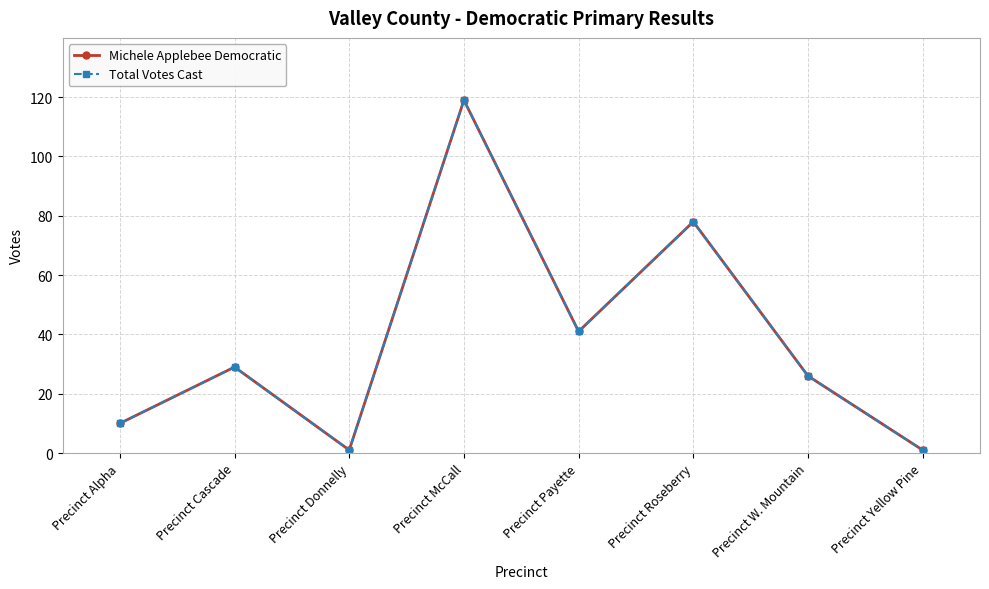

Is this an area chart (filled region under the line)?

No